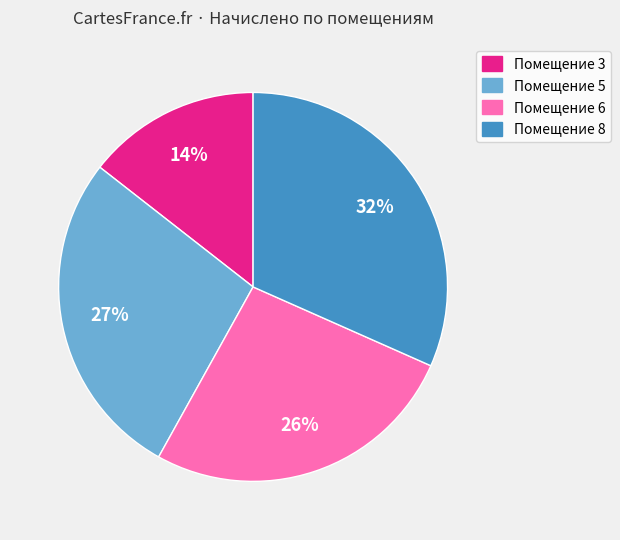

Is there any slice that represents more than half of the pie?

No